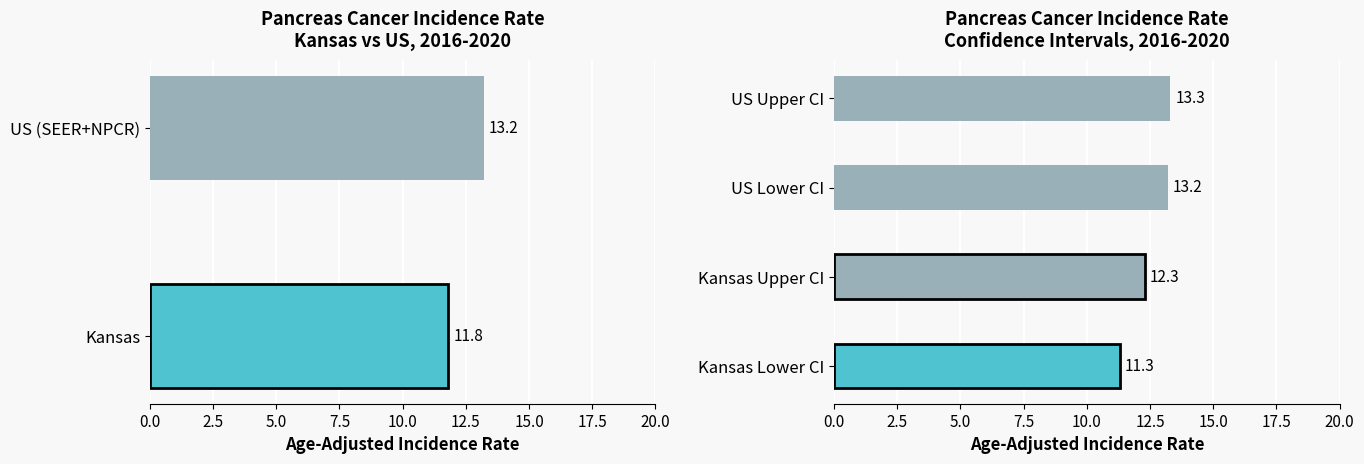

How many data points does each series have?

4